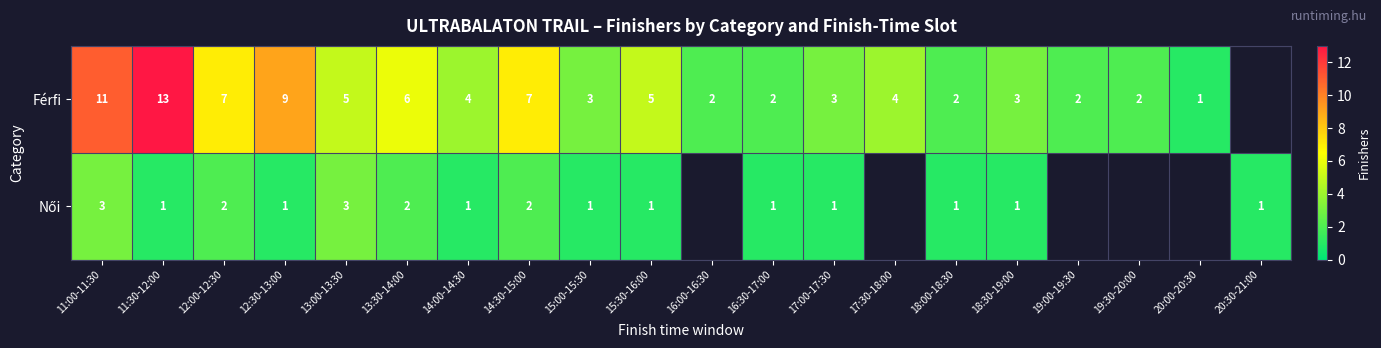

What is the sum of the Férfi values at 14:00-14:30 and 15:30-16:00?

9